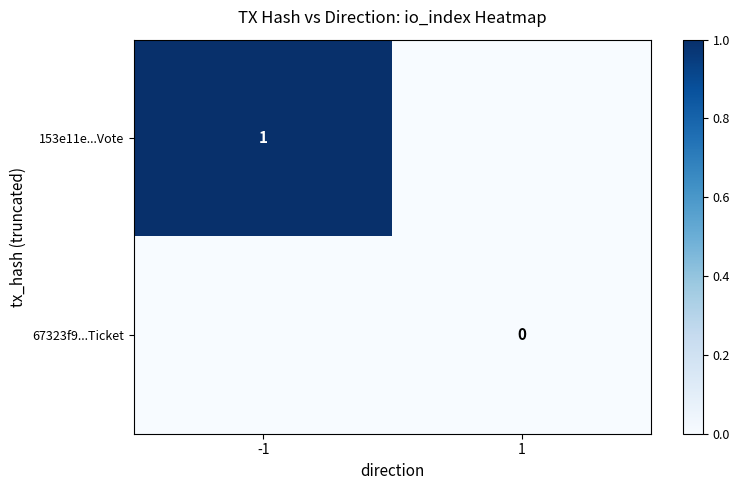

True or false: 153e11e...Vote has a value of 1.4 at -1.

False